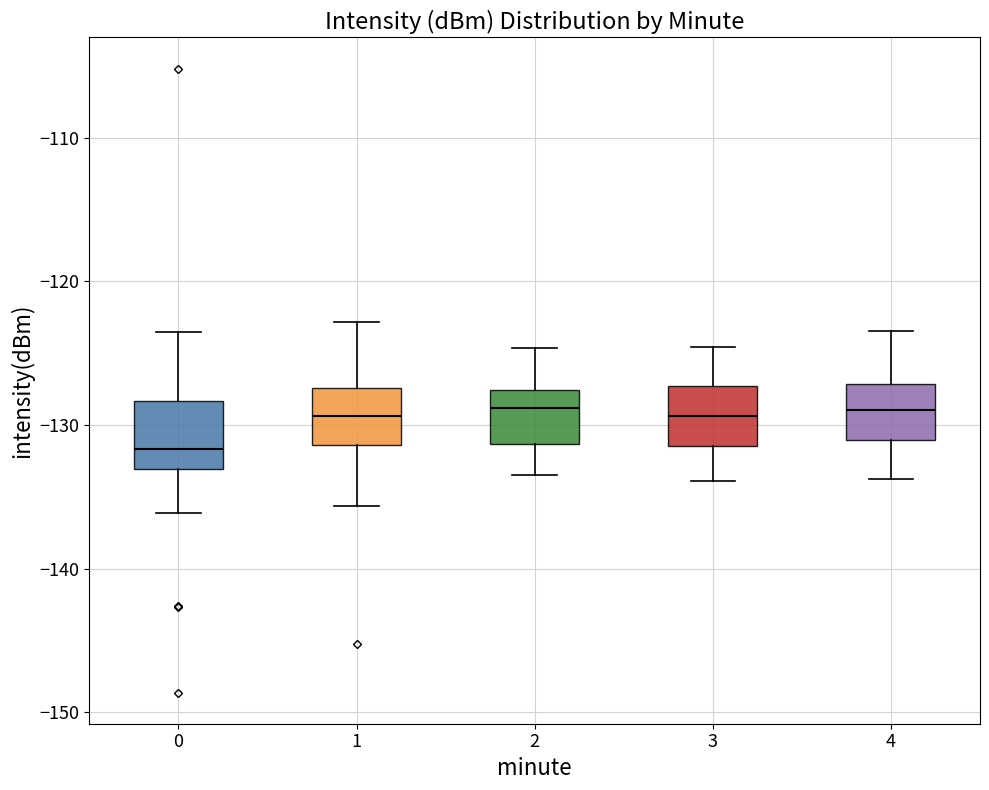

Where does the upper whisker of the box at x = 1 end on the y-axis? The values are not printed on the chart, so give them approximately, as read against the axis.

-123